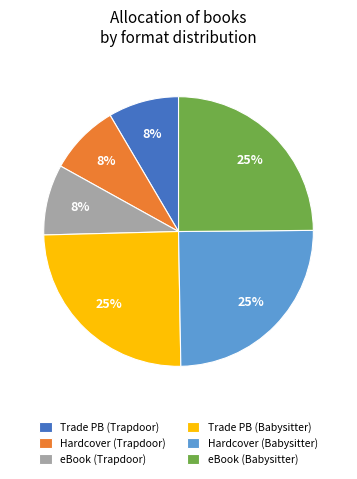

Is the sum of Hardcover (Babysitter) and Hardcover (Trapdoor) greater than half?

No